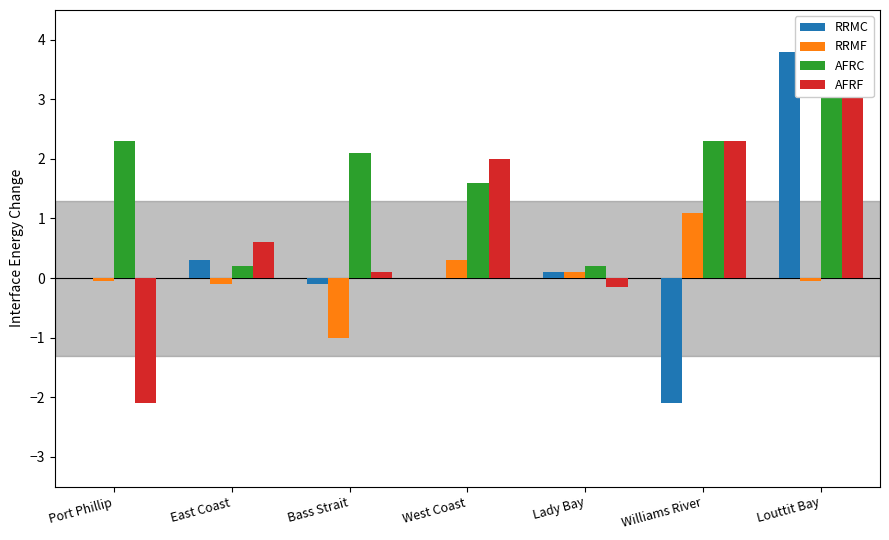

What is the sum of all RRMC values?

2.0